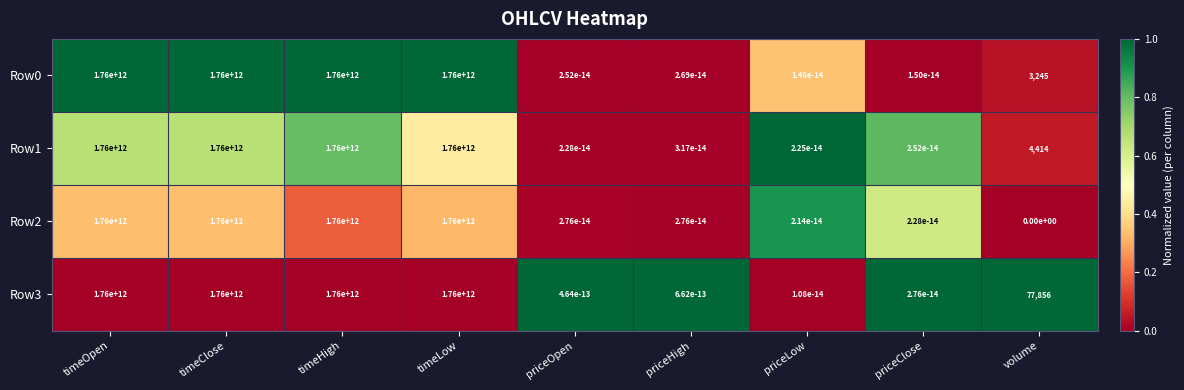

The Row1 series shows 1042103689887.6 at timeOpen. True or false?

False